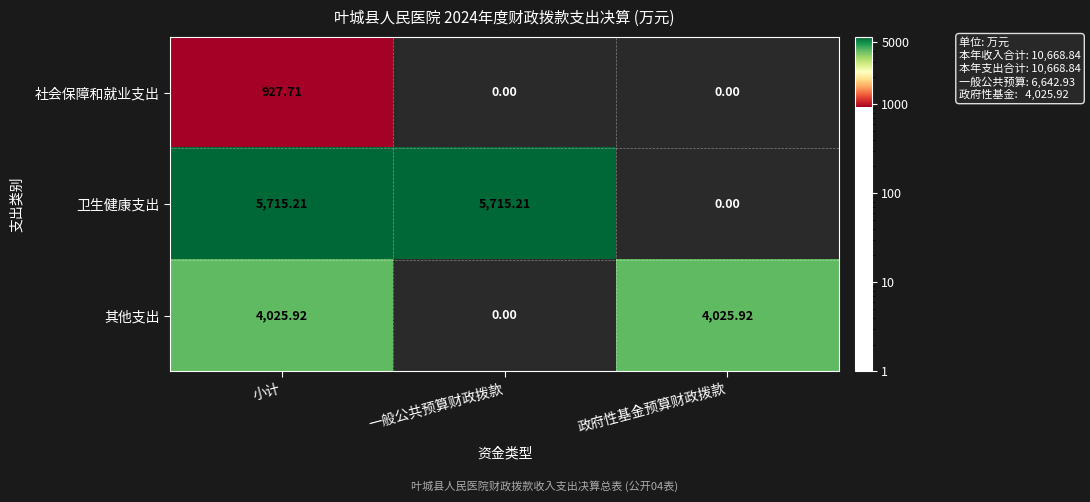

Which category has the lowest value across all series?

小计